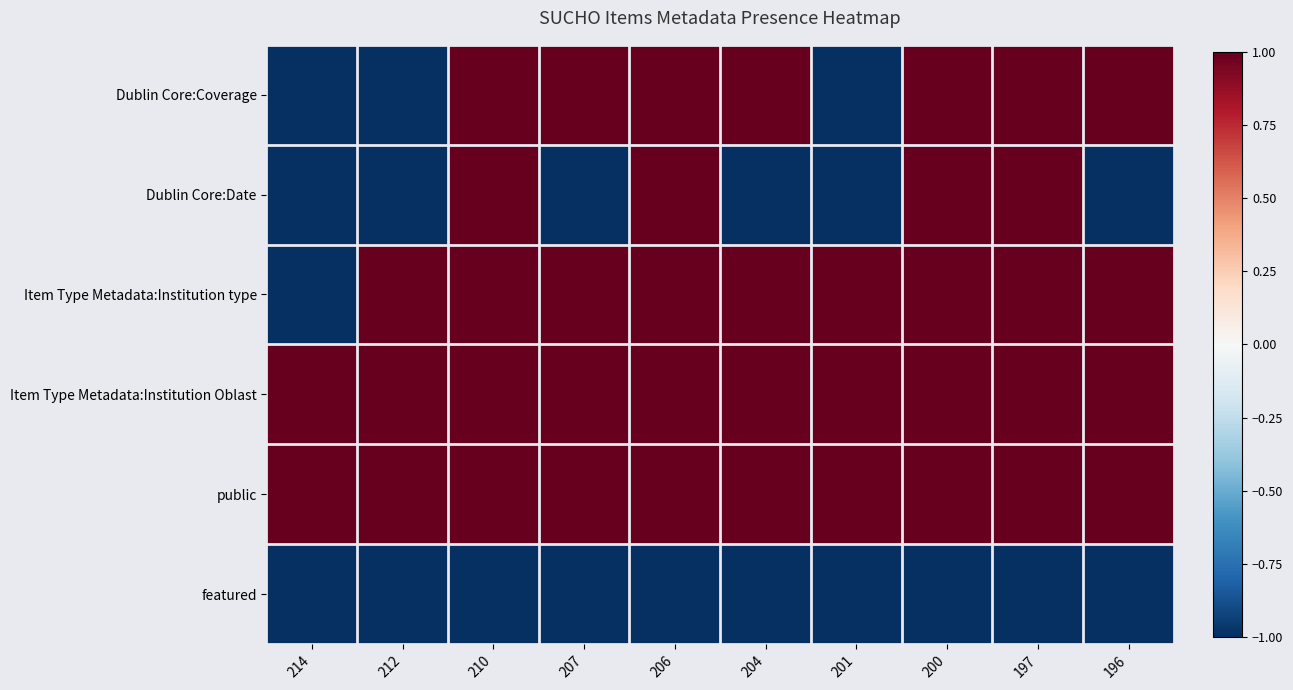

At how many categories does at least one series exceed 0?

10